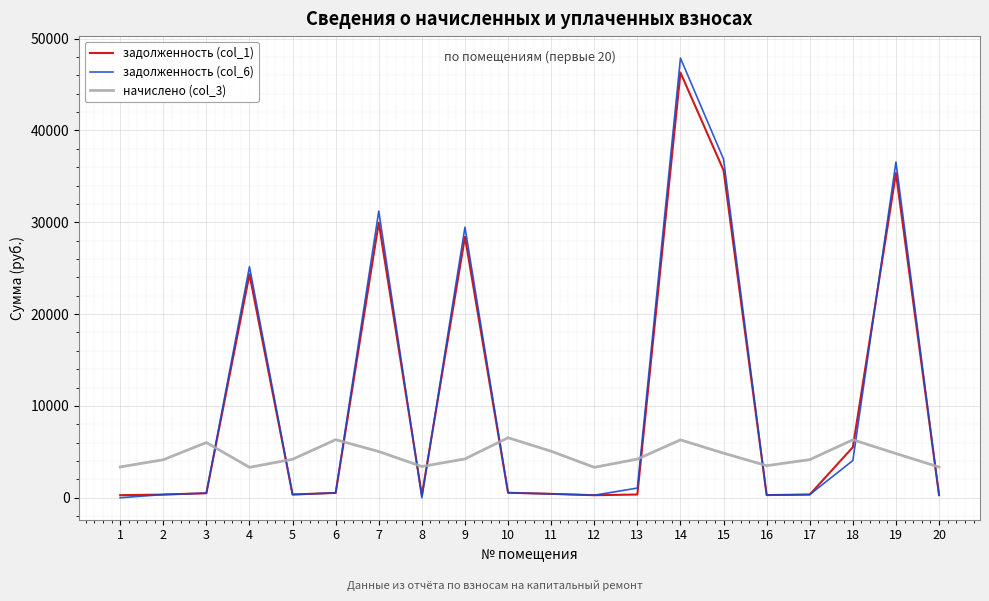

At which category is the sum across all series the highest?

14